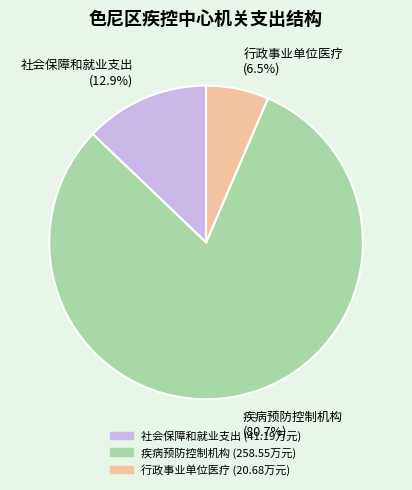

Is there any slice that represents more than half of the pie?

Yes